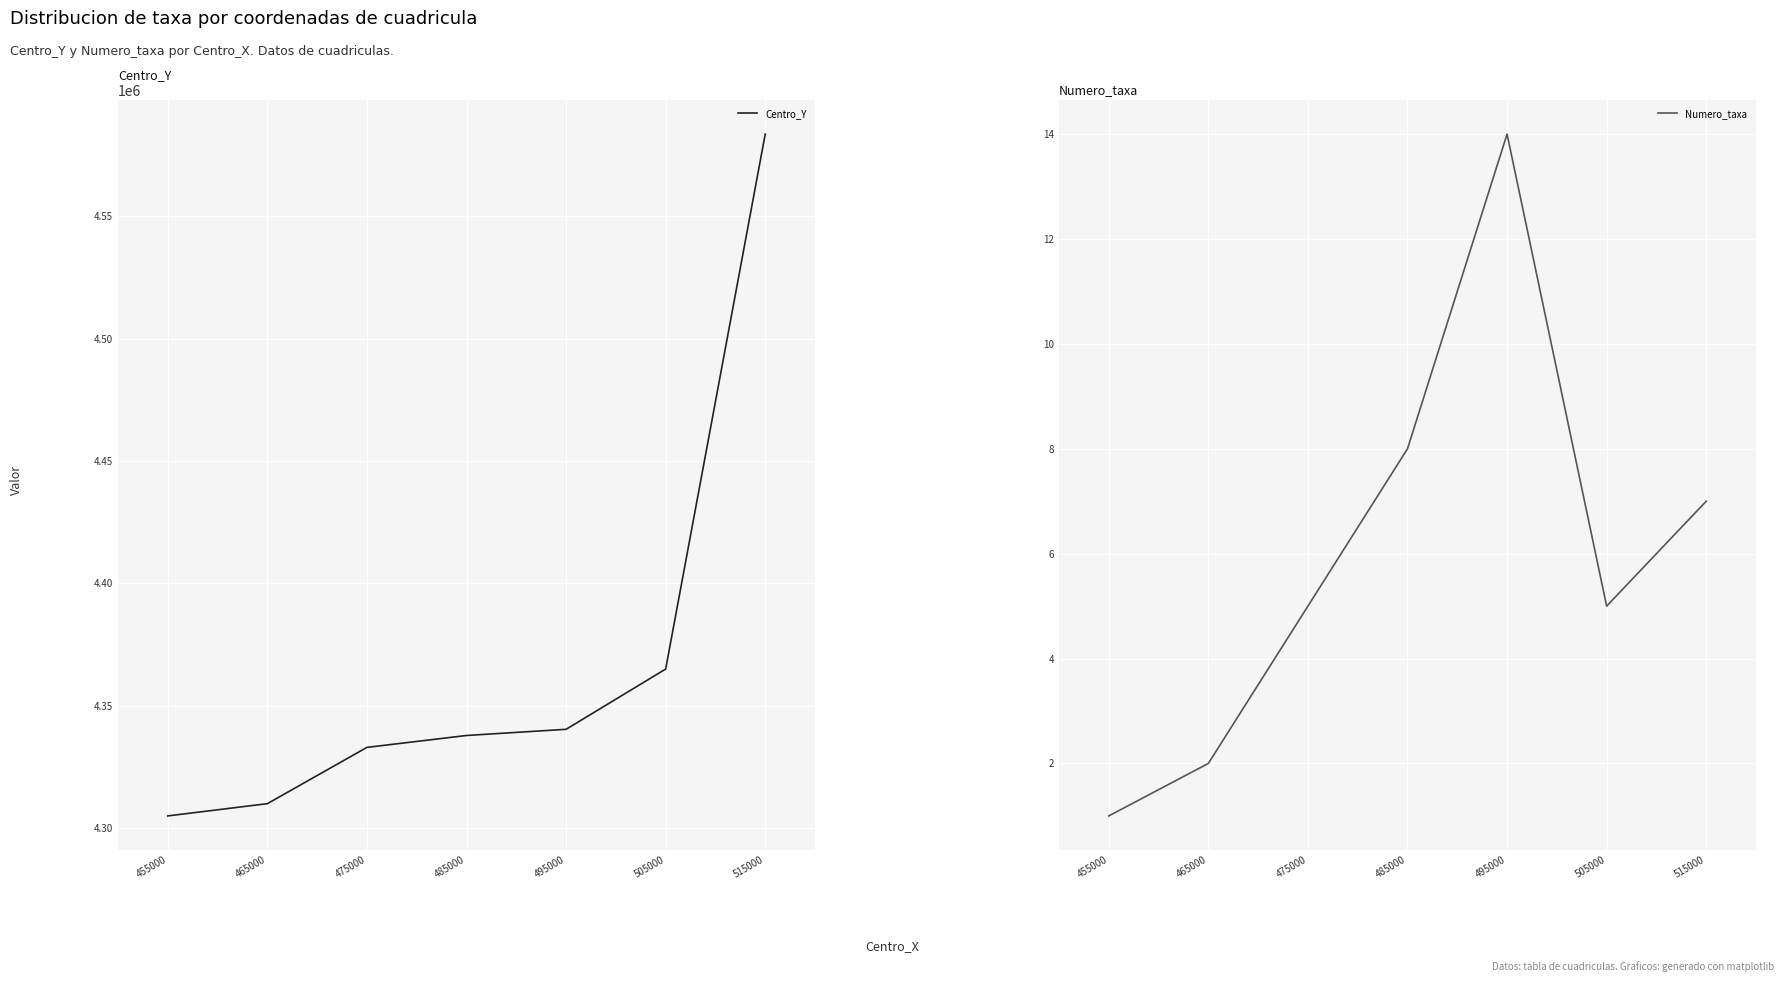

The Centro_Y series shows 7305655.2 at 485000. True or false?

False